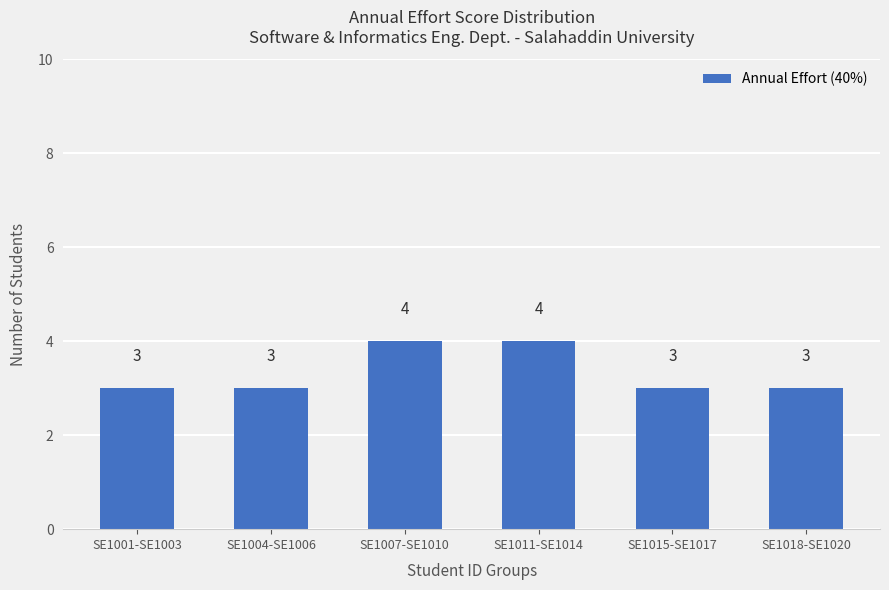

What is the value of the 5th bar from the left?

3